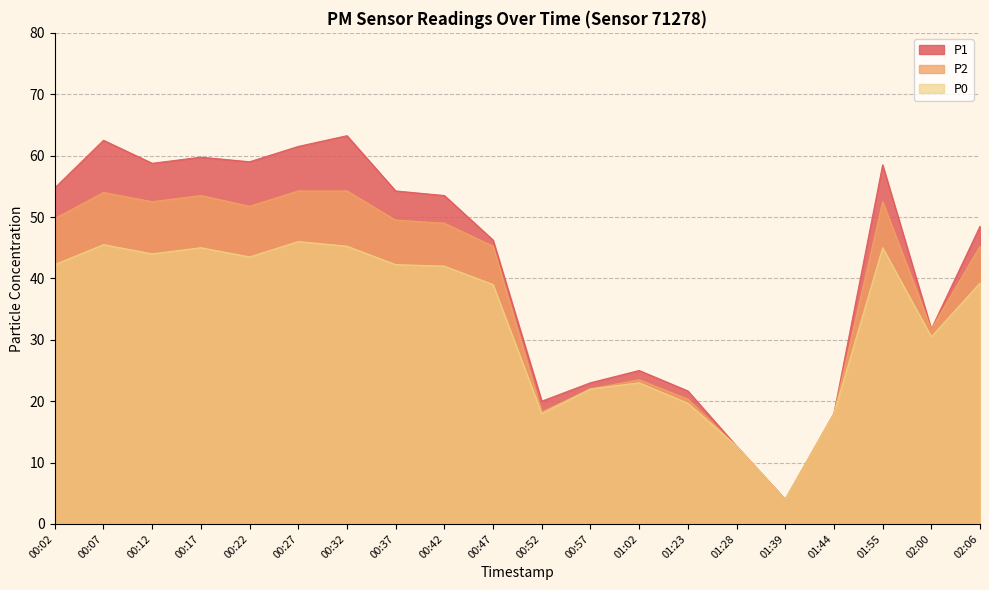

Between 00:57 and 01:23, which is larger?

00:57